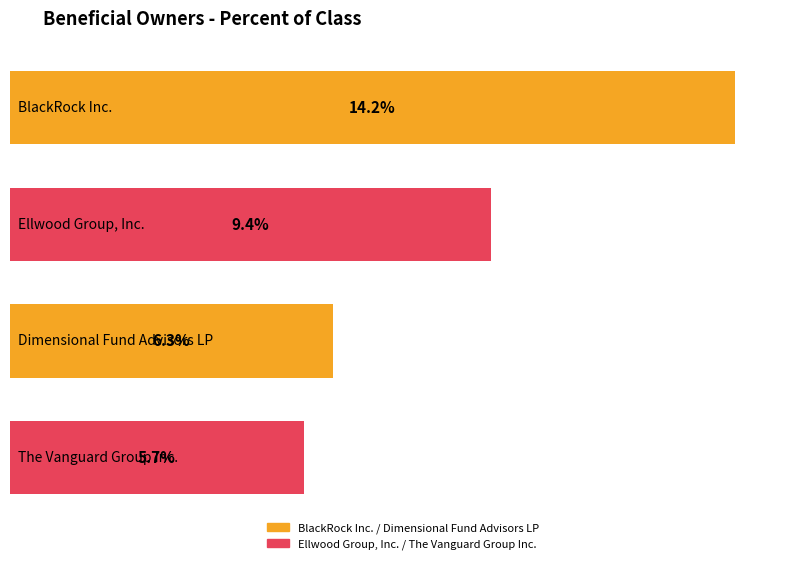

Are the bars grouped side by side (vs. stacked)?

No